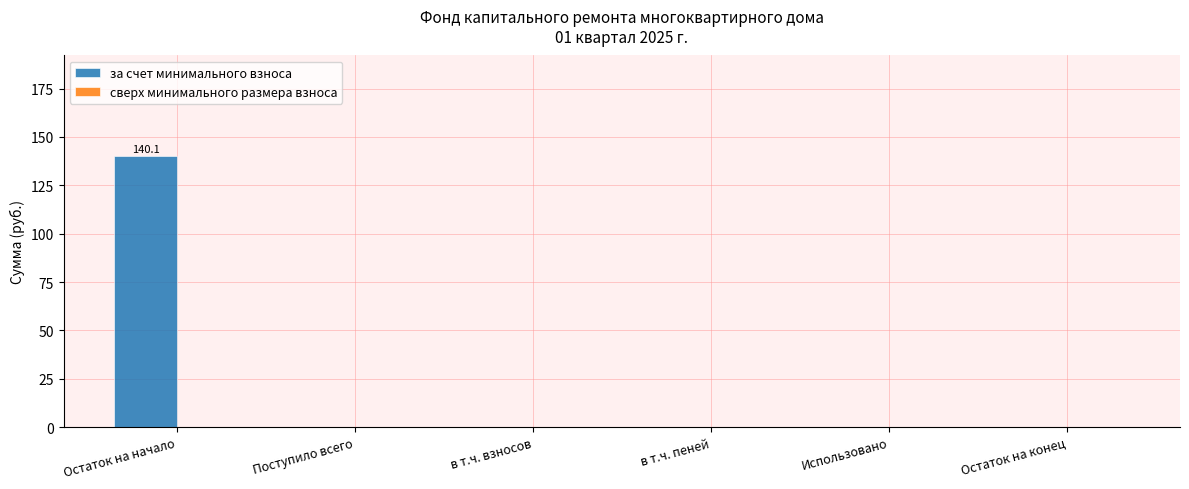

Which category has the highest value across all series?

Остаток на начало